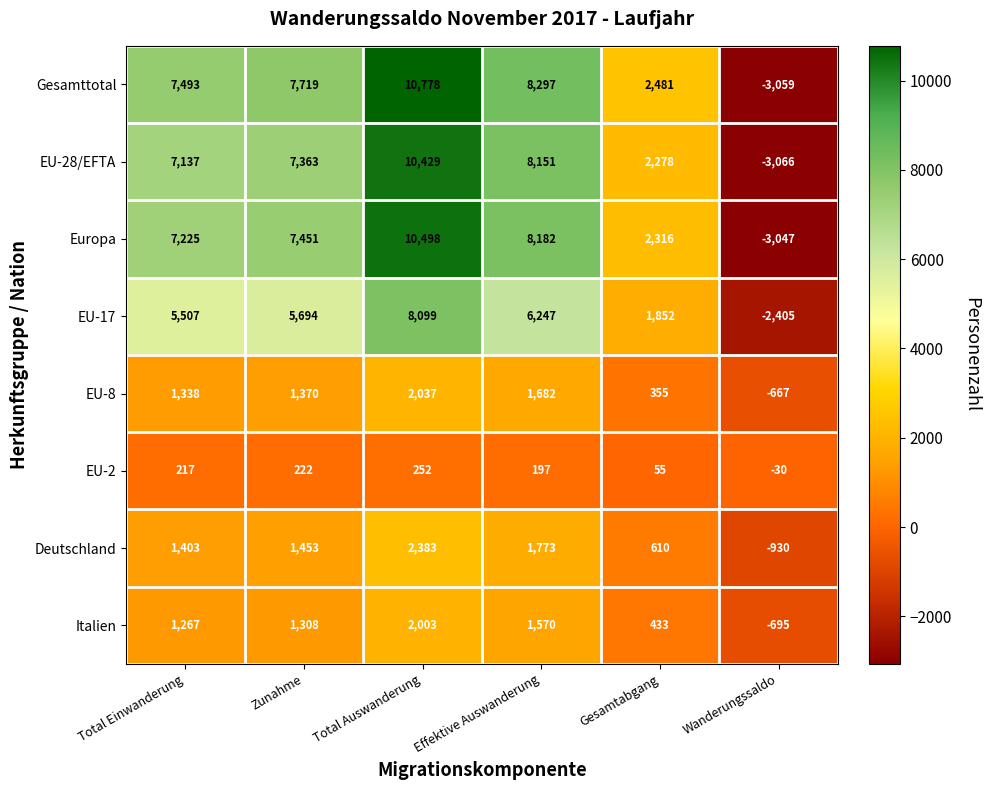

The EU-2 series shows 98 at Gesamtabgang. True or false?

False